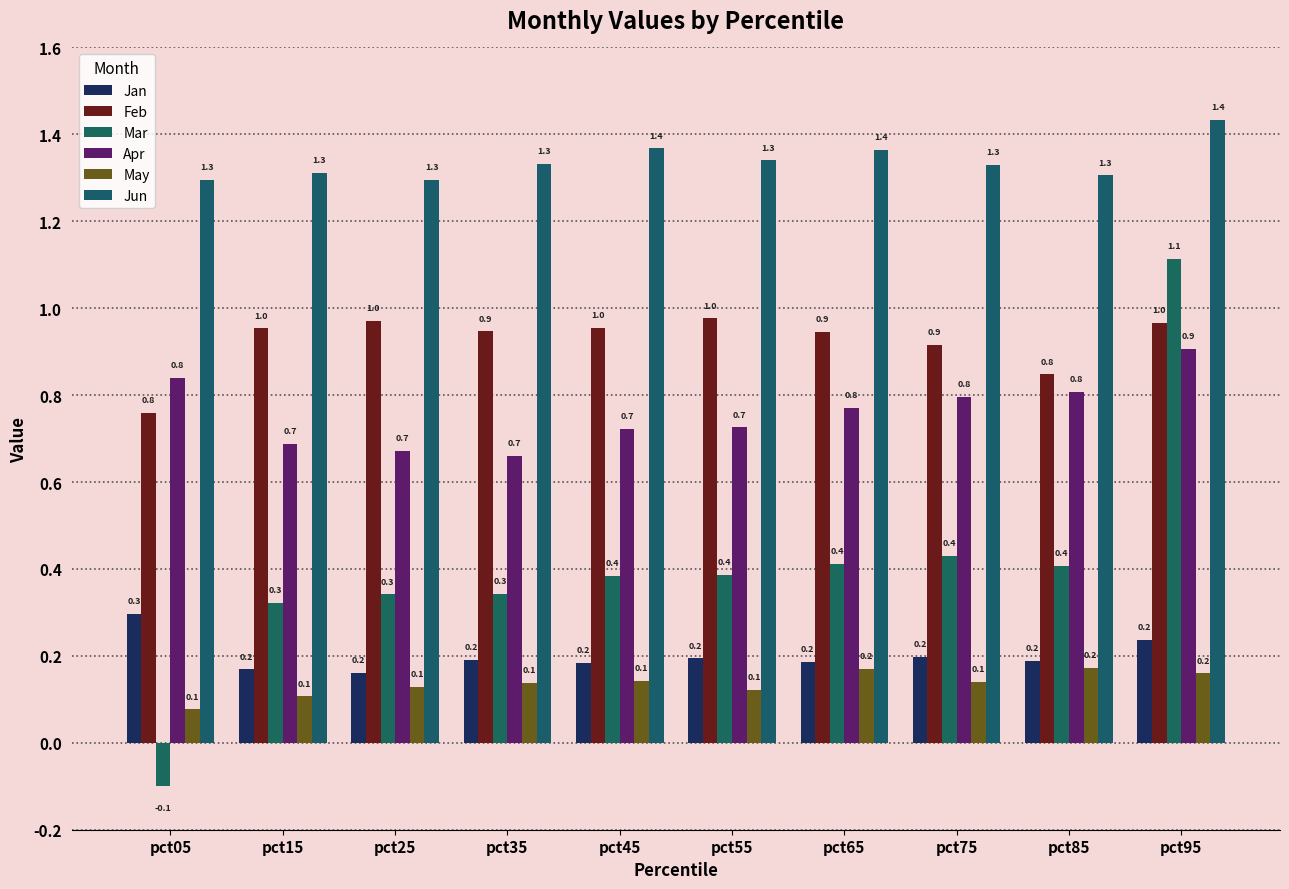

At which category is the sum across all series the highest?

pct95